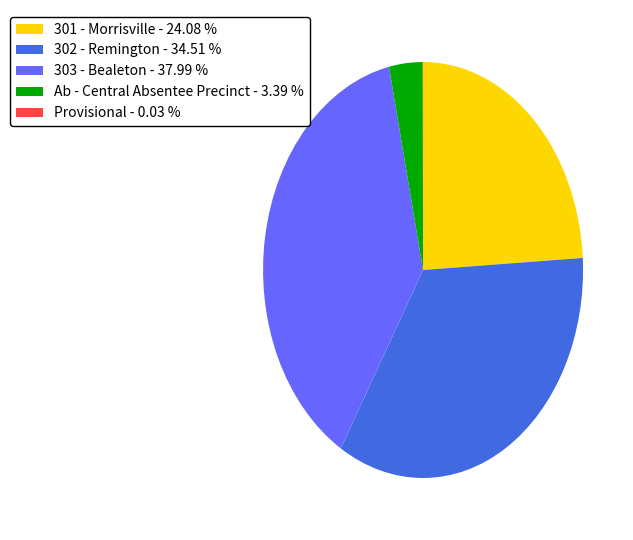

Between 303 - Bealeton and Ab - Central Absentee Precinct, which is larger?

303 - Bealeton